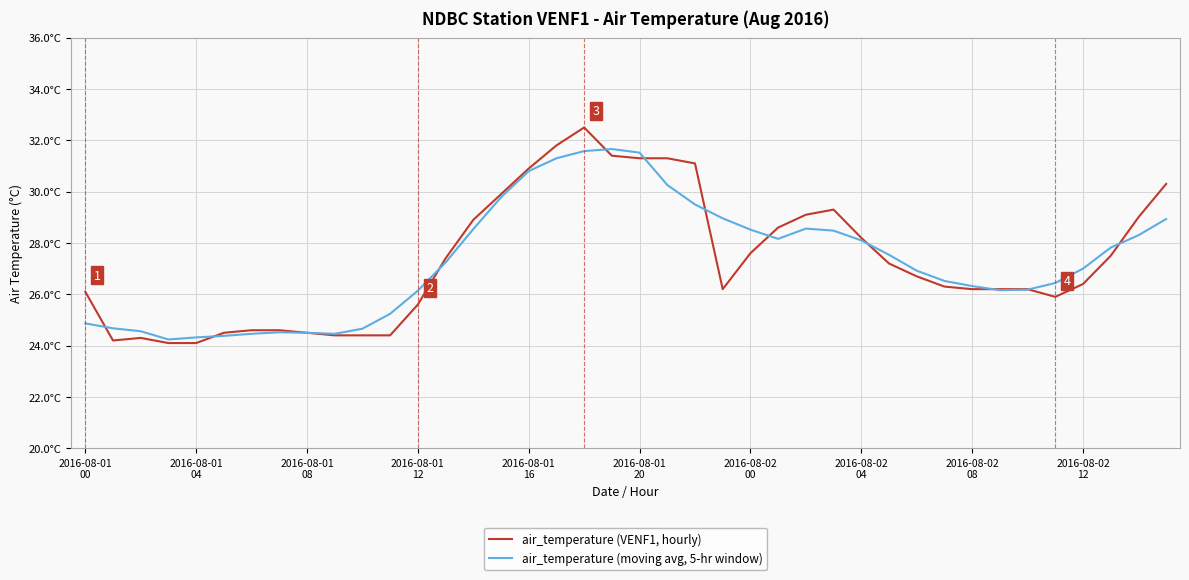

Rank the categories by air_temperature (VENF1, hourly) value from highest to lowest.

18, 17, 19, 20, 21, 22, 16, 39, 15, 27, 26, 38, 14, 25, 28, 24, 37, 13, 29, 30, 36, 31, 23, 32, 33, 34, 2016-08-01
00, 35, 12, 2016-08-02
00, 2016-08-02
04, 2016-08-01
20, 2016-08-02
08, 2016-08-02
12, 10, 11, 2016-08-01
08, 2016-08-01
04, 2016-08-01
12, 2016-08-01
16